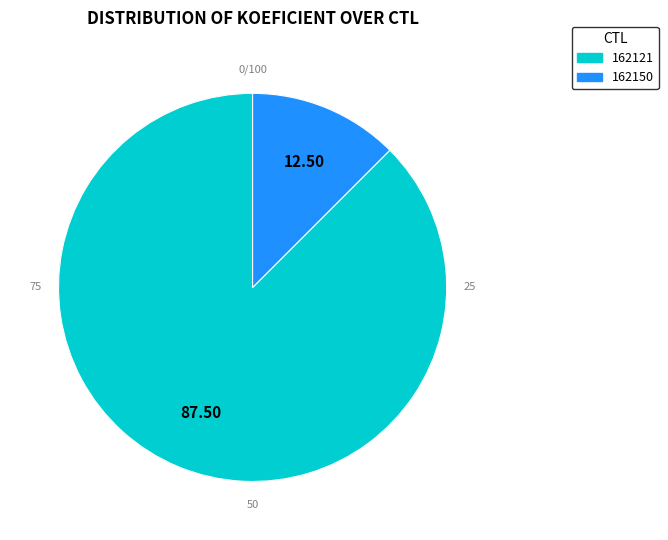

Rank the categories by value from lowest to highest.

162150, 162121